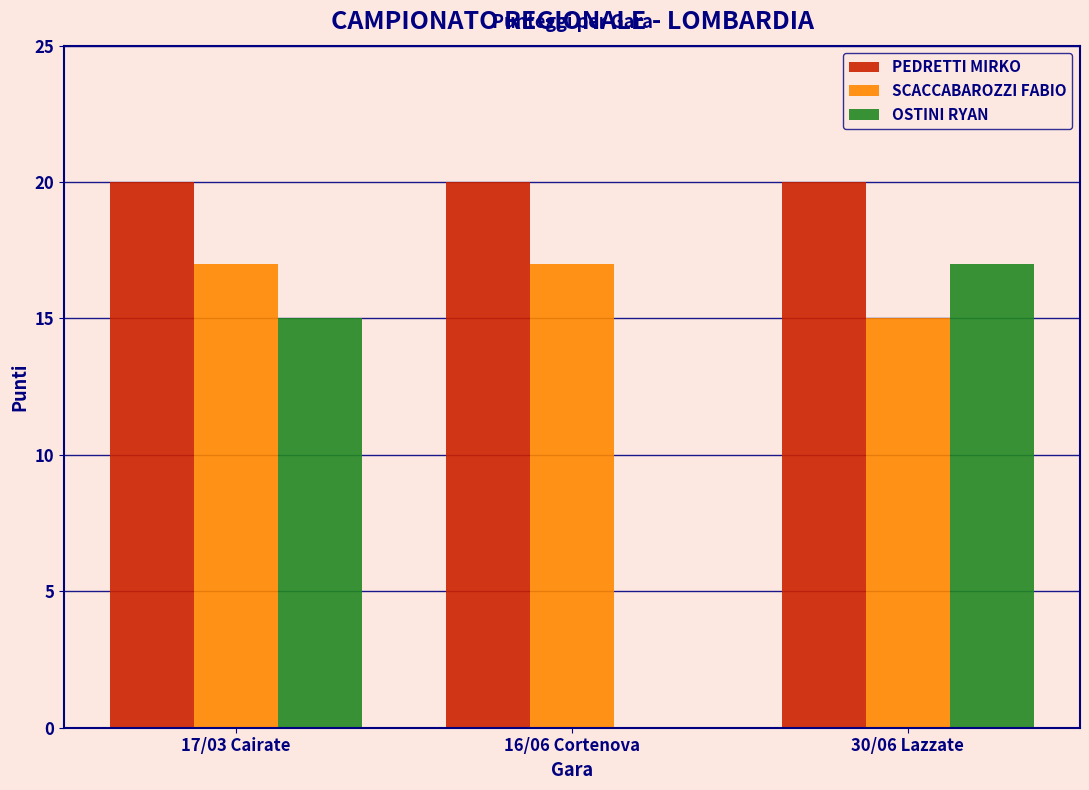

Reading left to right, list all the values displayed in this chart.

PEDRETTI MIRKO: 17/03 Cairate=20	16/06 Cortenova=20	30/06 Lazzate=20
SCACCABAROZZI FABIO: 17/03 Cairate=17	16/06 Cortenova=17	30/06 Lazzate=15
OSTINI RYAN: 17/03 Cairate=15	16/06 Cortenova=0	30/06 Lazzate=17